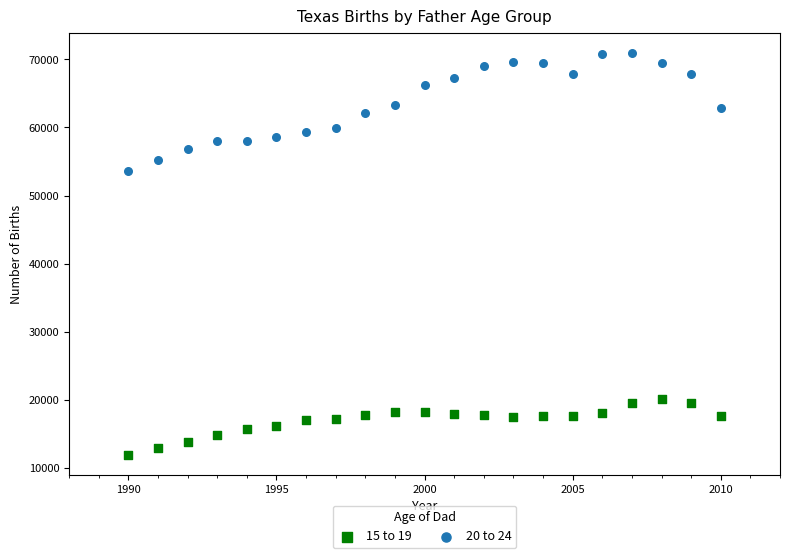

Across all series, what Y value is closest to 41447?

53660